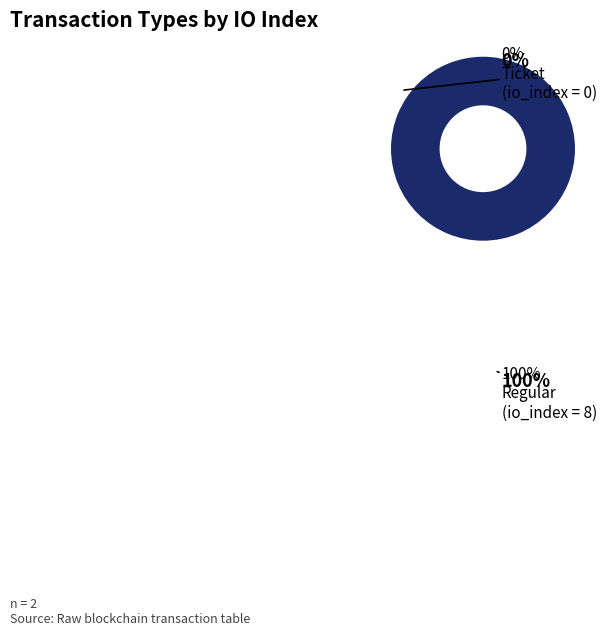

Is the sum of Regular (io_index=8) and Ticket (io_index=0) greater than half?

Yes